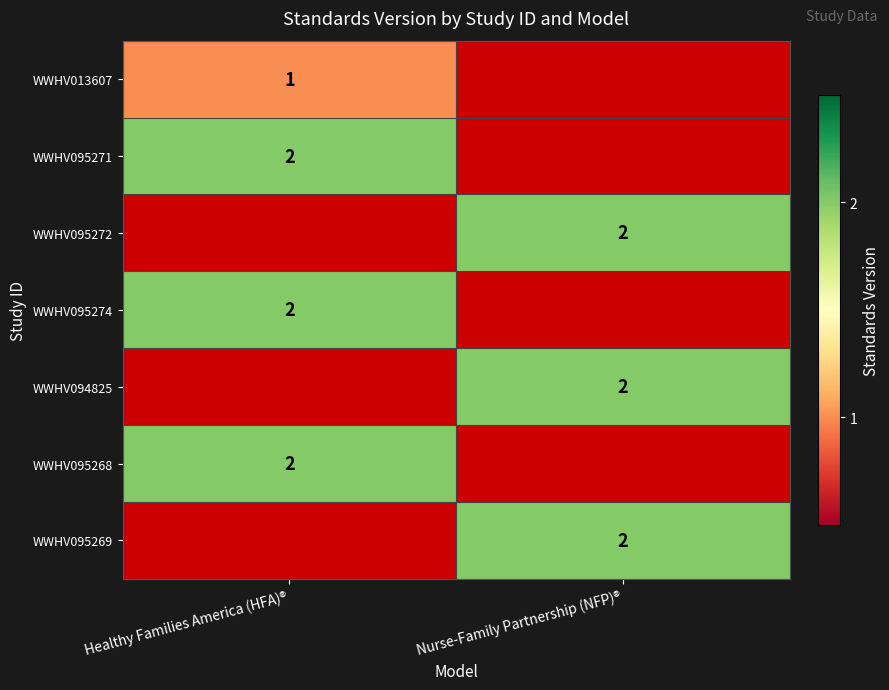

Is it true that WWHV095269 equals 2 at Nurse-Family Partnership (NFP)®?

True